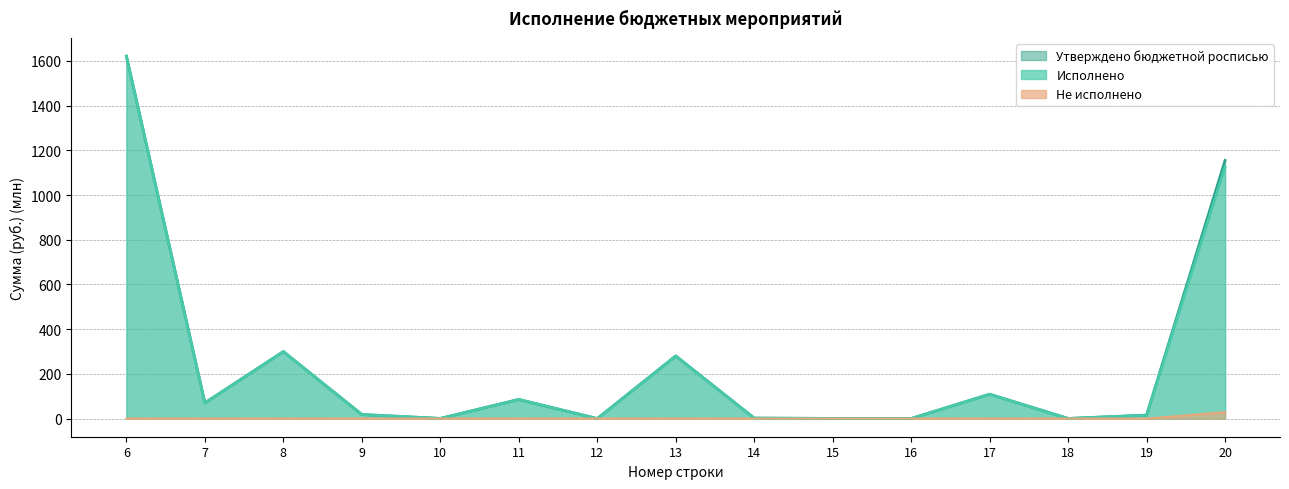

What is the highest value of the Исполнено series?

1621.3